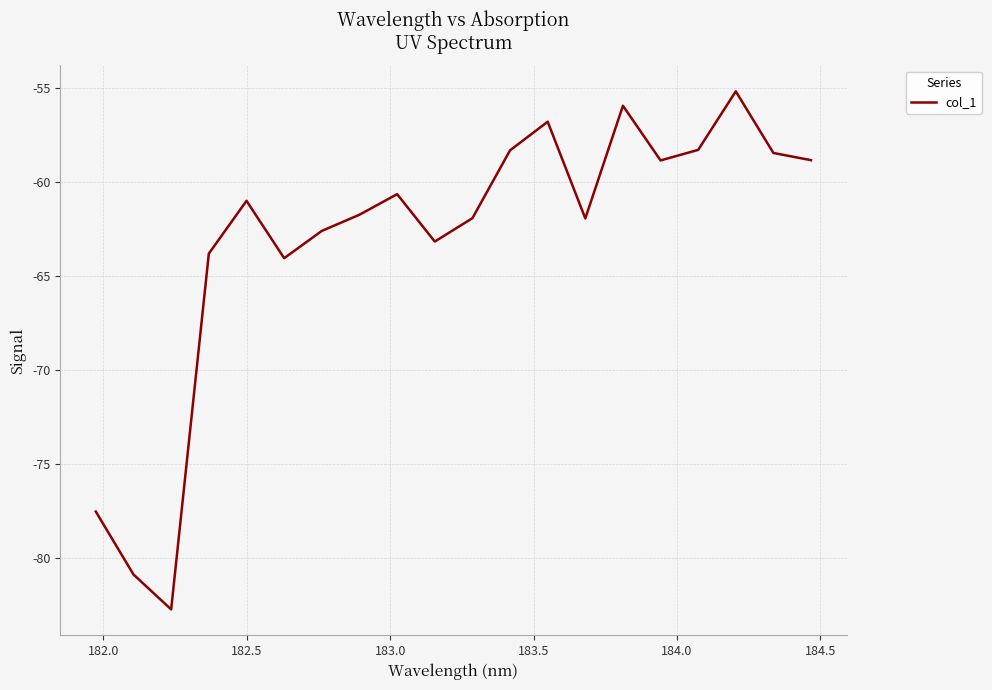

Does the chart have visible grid lines?

Yes